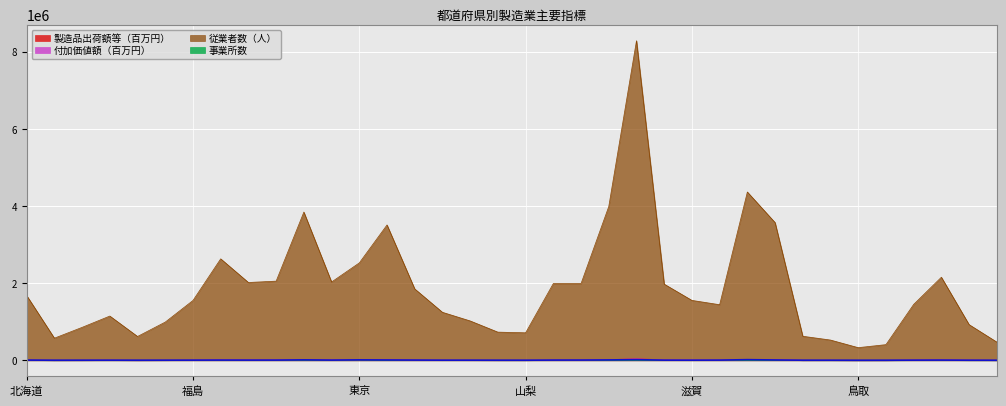

Rank the series at 東京 from lowest to highest value.

製造品出荷額等（百万円）, 付加価値額（百万円）, 事業所数, 従業者数（人）